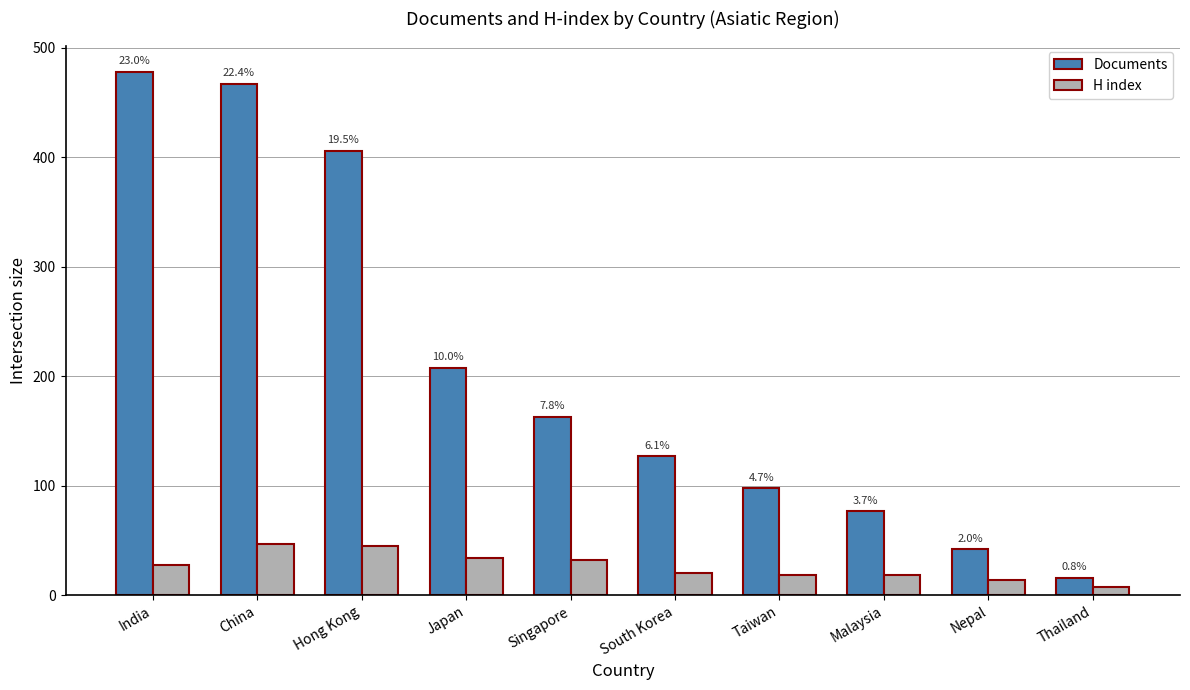

What is the minimum value for H index?

8